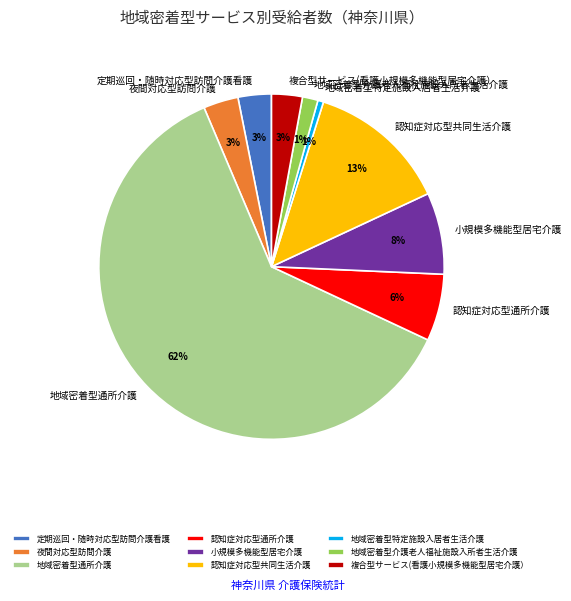

How many segments does this pie chart have?

9